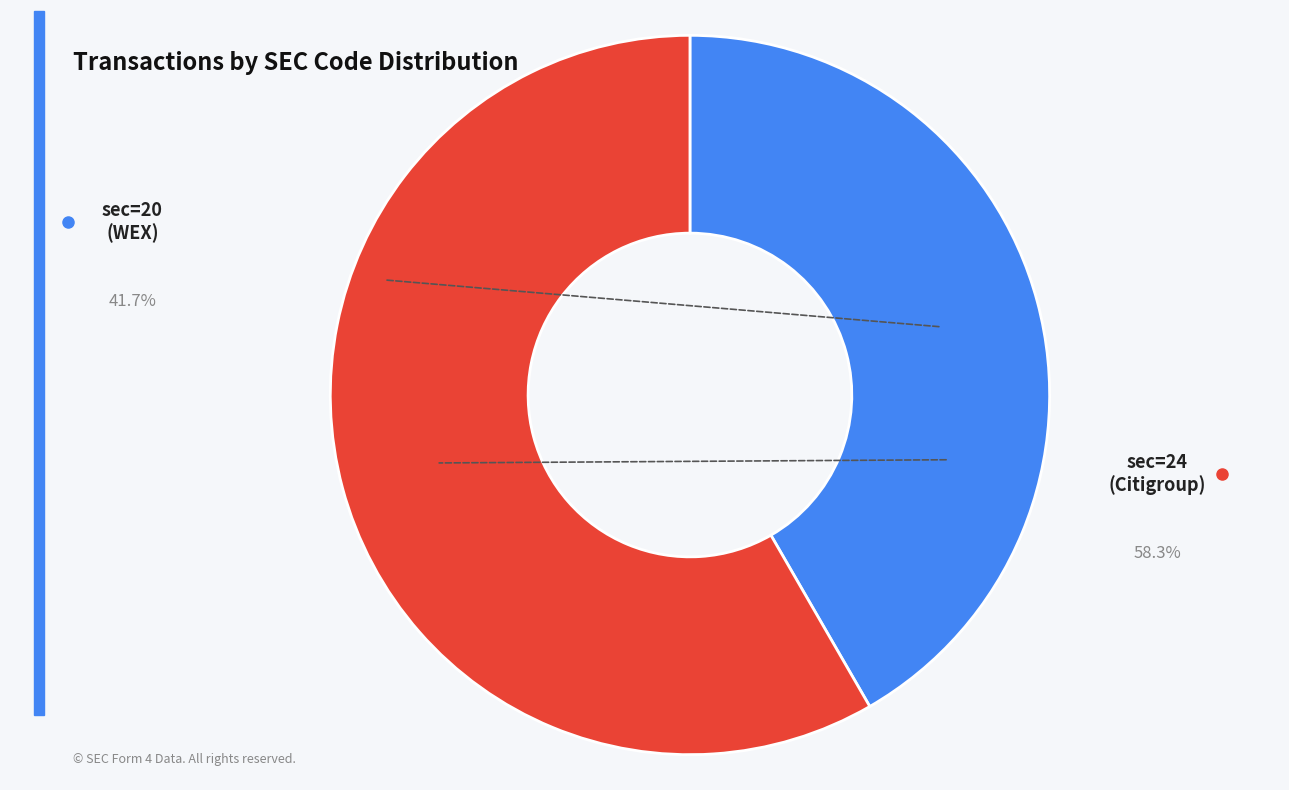

Does any single category account for the majority?

Yes